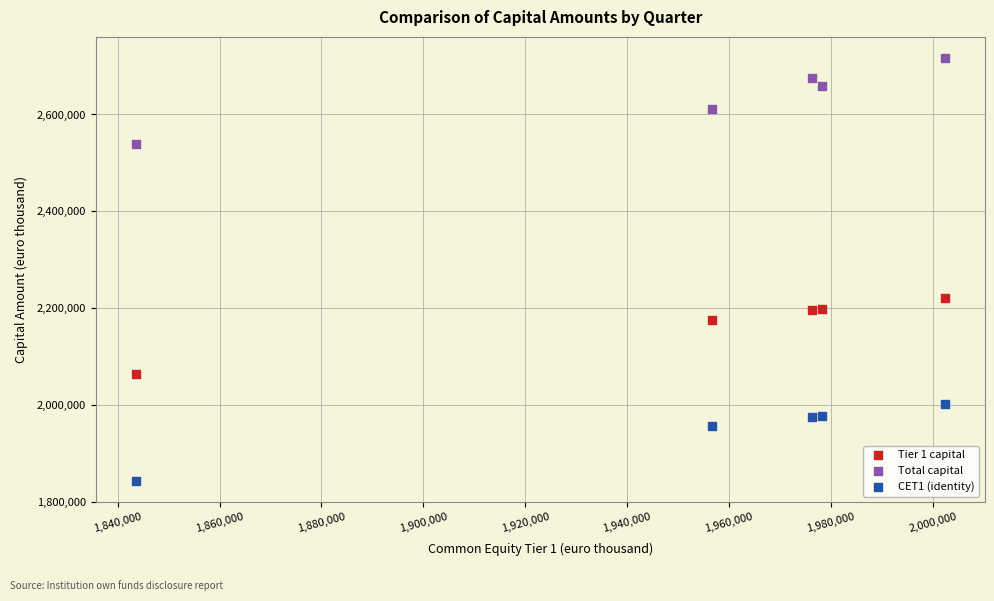

Across all series, what Y value is closest to 2280050?

2222349